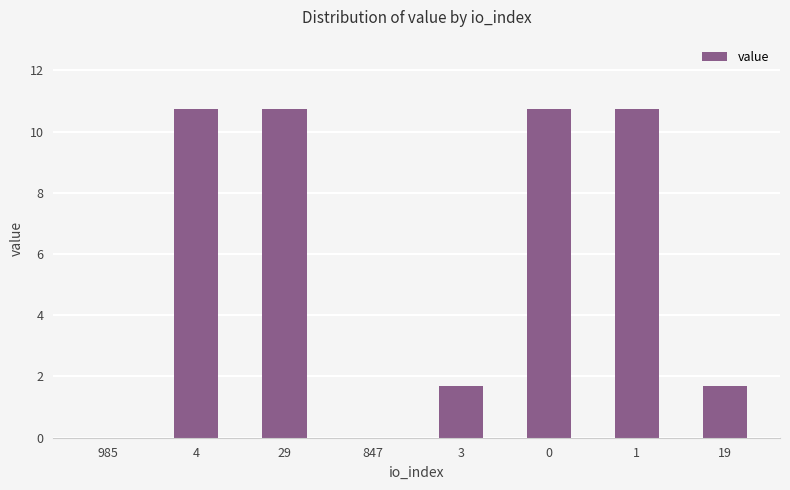

Are the bars horizontal?

No